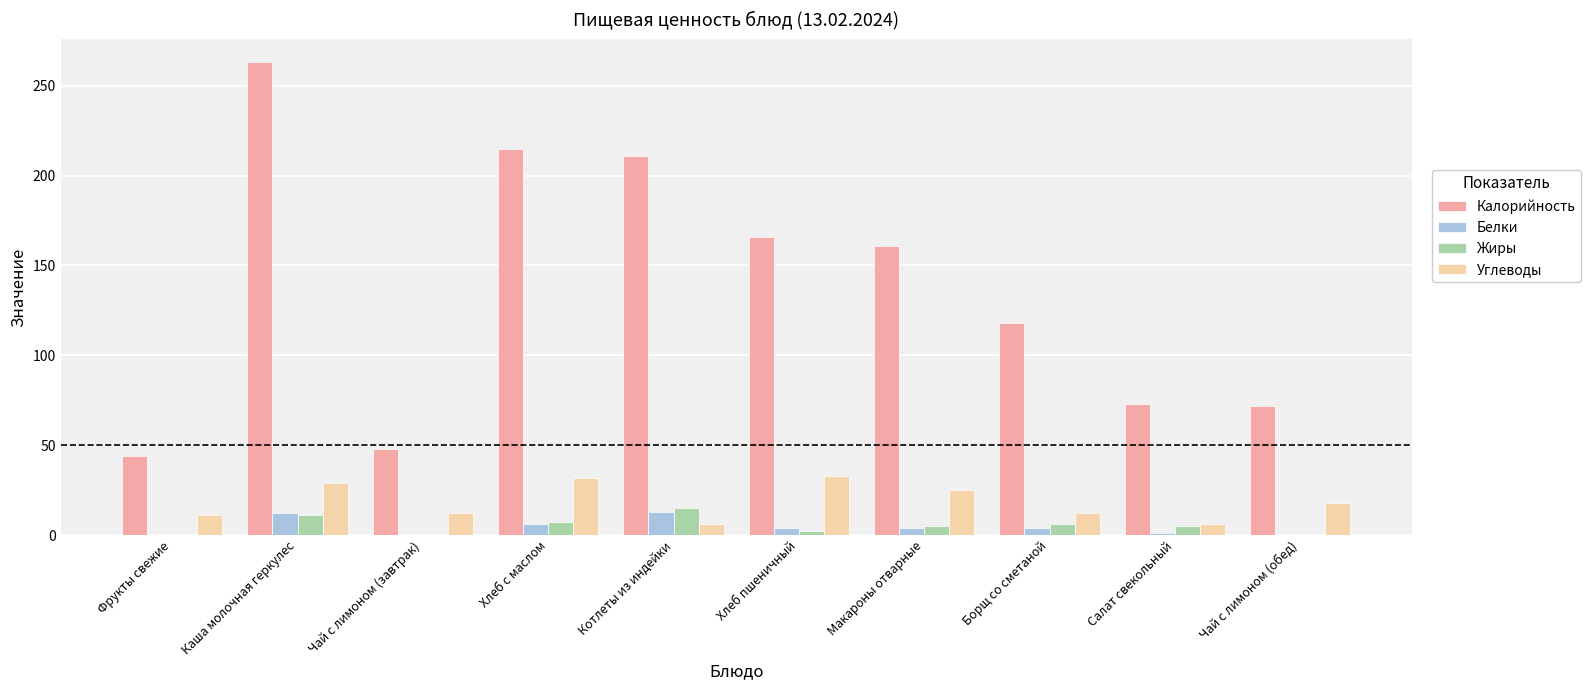

The Калорийность series shows 211 at Котлеты из индейки. True or false?

True